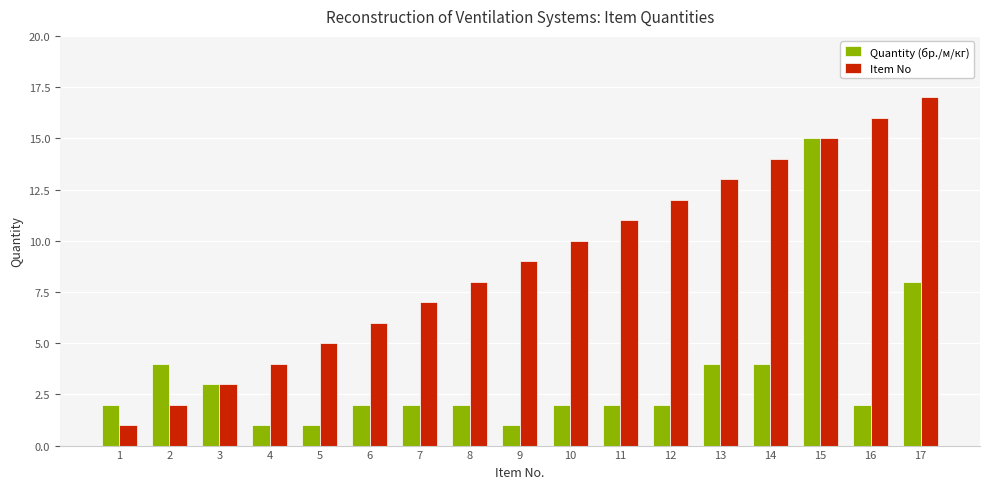

Rank the series by their average value, from lowest to highest.

Quantity (бр./м/кг), Item No